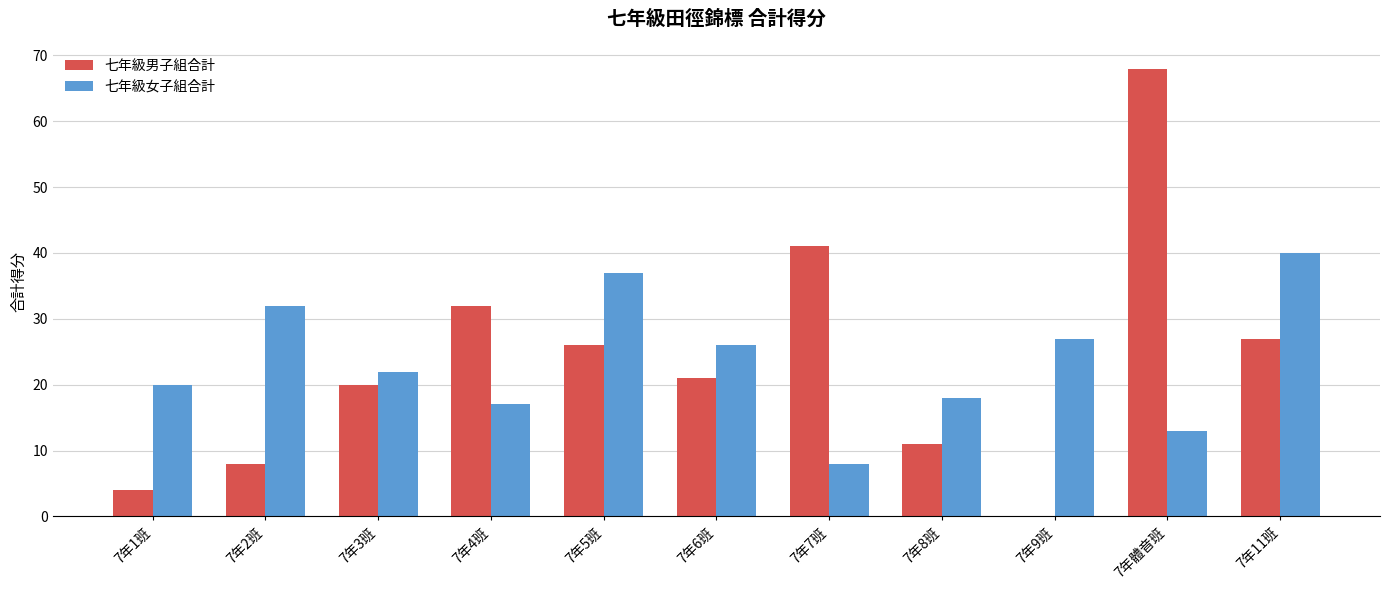

Which series changed the most between 7年1班 and 7年8班?

七年級男子組合計